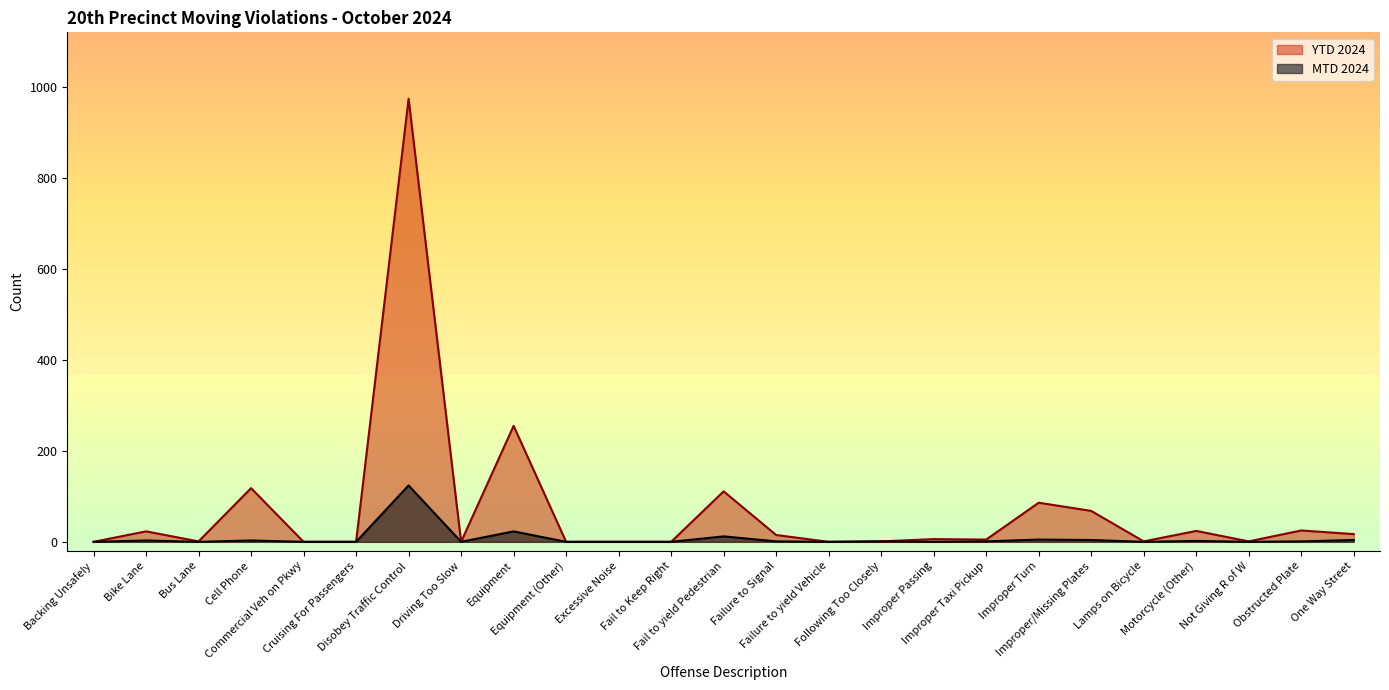

How many lines are shown in the chart?

2